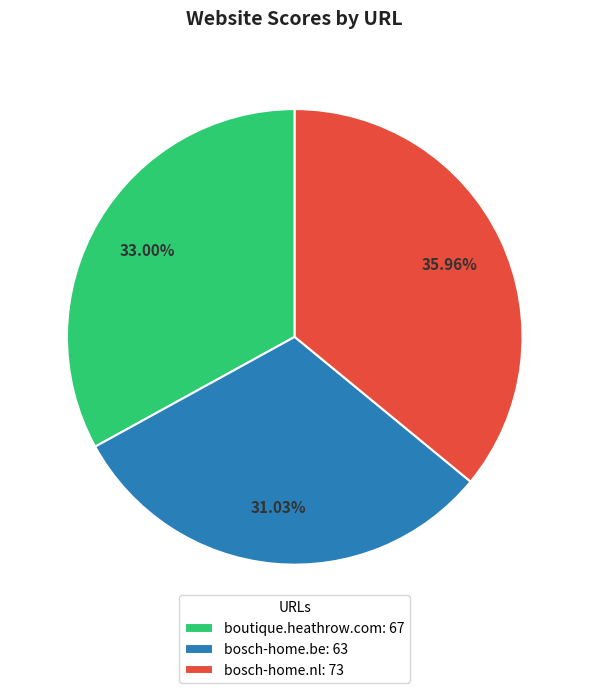

To the nearest percent, what is the difference between the largest and smallest slice percentages?

5%